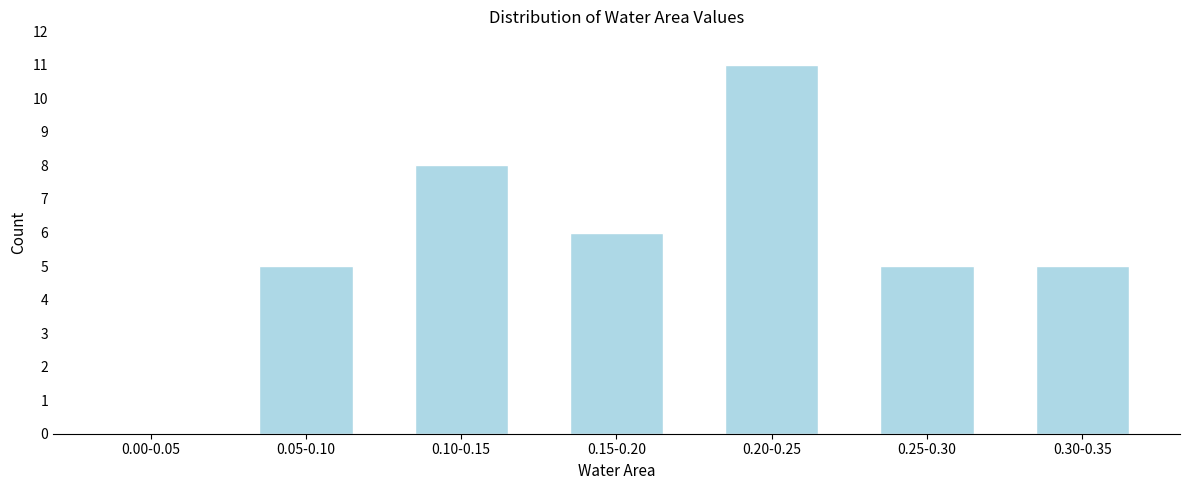

Reading left to right, what are all the values shown in this chart?

0.00-0.05=0	0.05-0.10=5	0.10-0.15=8	0.15-0.20=6	0.20-0.25=11	0.25-0.30=5	0.30-0.35=5